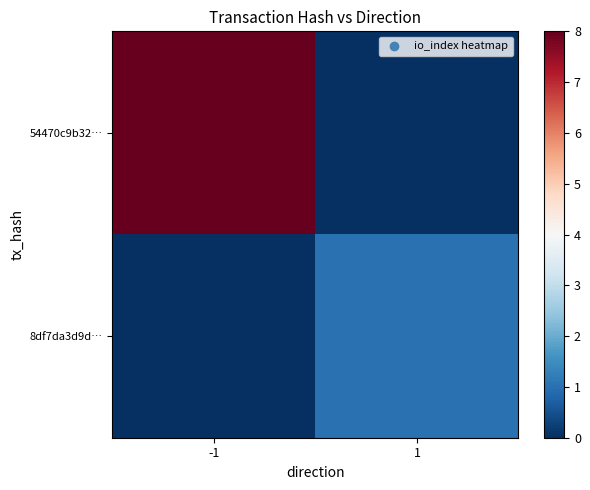

Between -1 and 1, which is larger?

-1